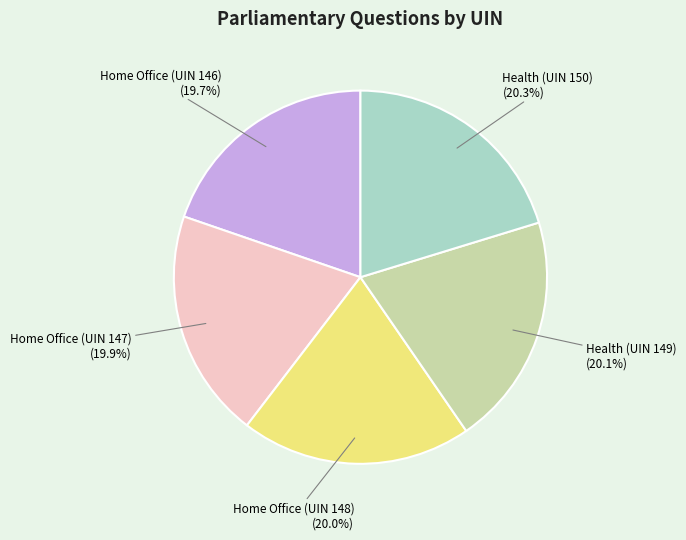

Is there a majority slice in this chart?

No